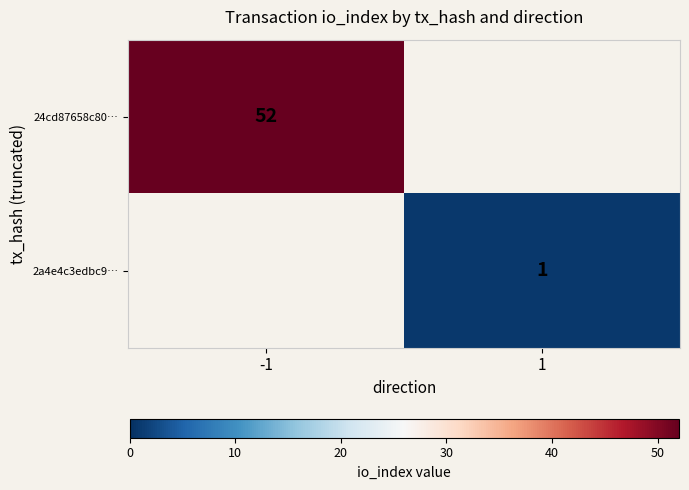

Count the number of categories in the chart.

2